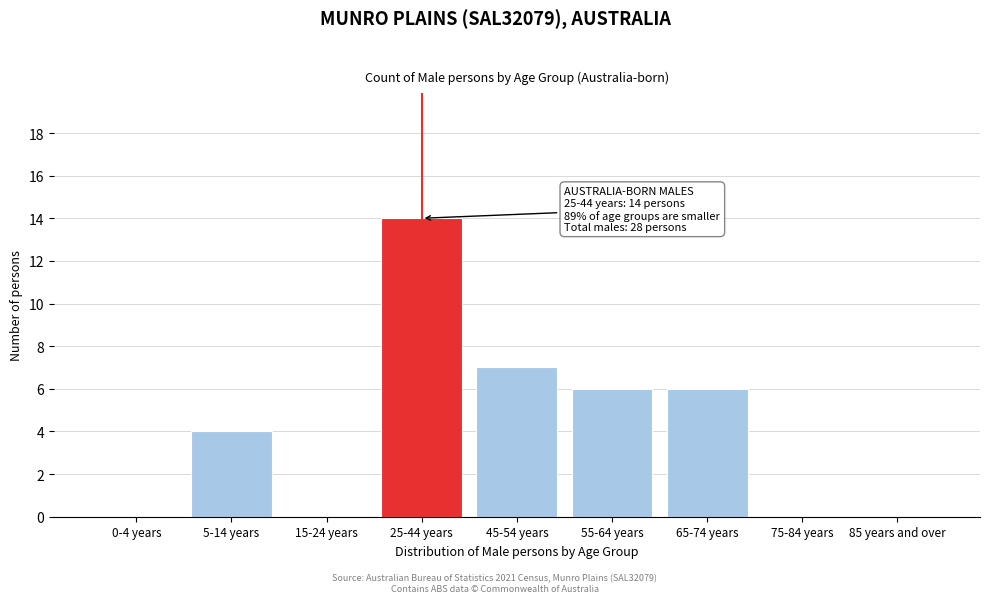

Reading left to right, extract all data points from this chart.

0-4 years=0	5-14 years=4	15-24 years=0	25-44 years=14	45-54 years=7	55-64 years=6	65-74 years=6	75-84 years=0	85 years and over=0